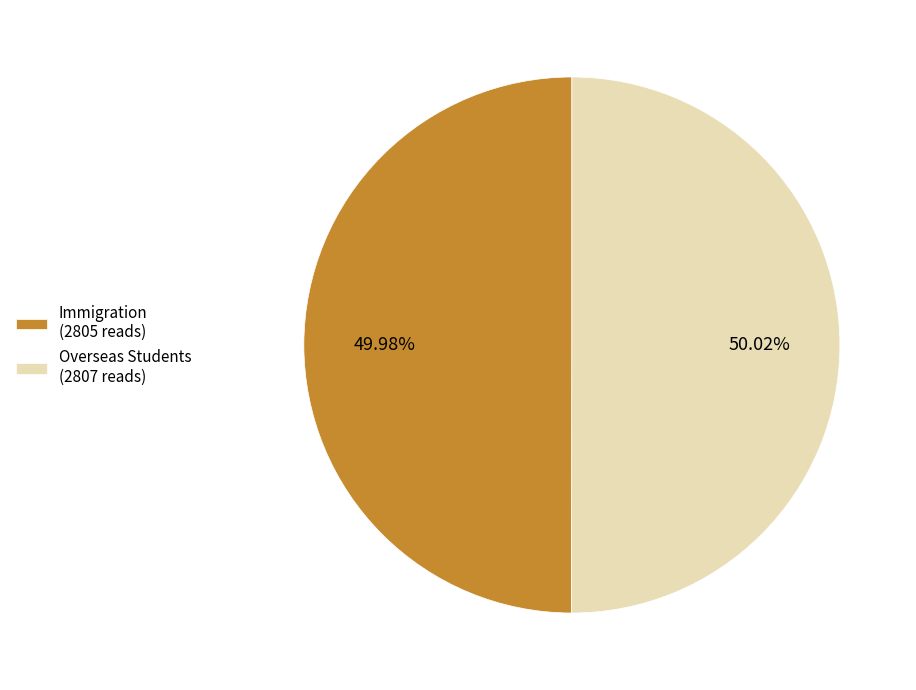

Do Immigration (2805 reads) and Overseas Students (2807 reads) together represent more than half of the pie?

Yes